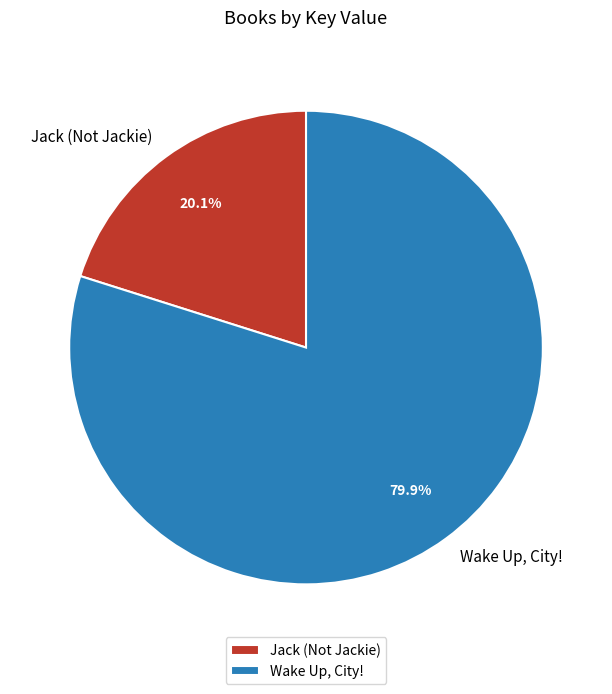

Which slice is the largest?

Wake Up, City!